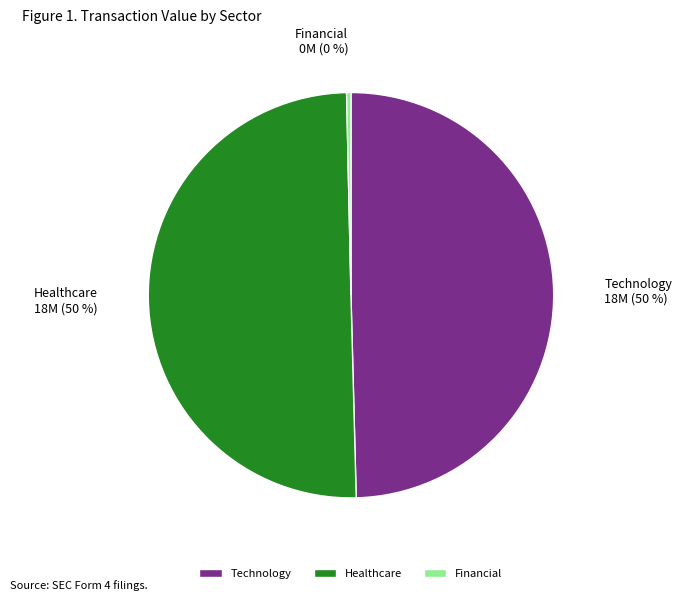

Combined, do Technology and Healthcare account for over 50%?

Yes